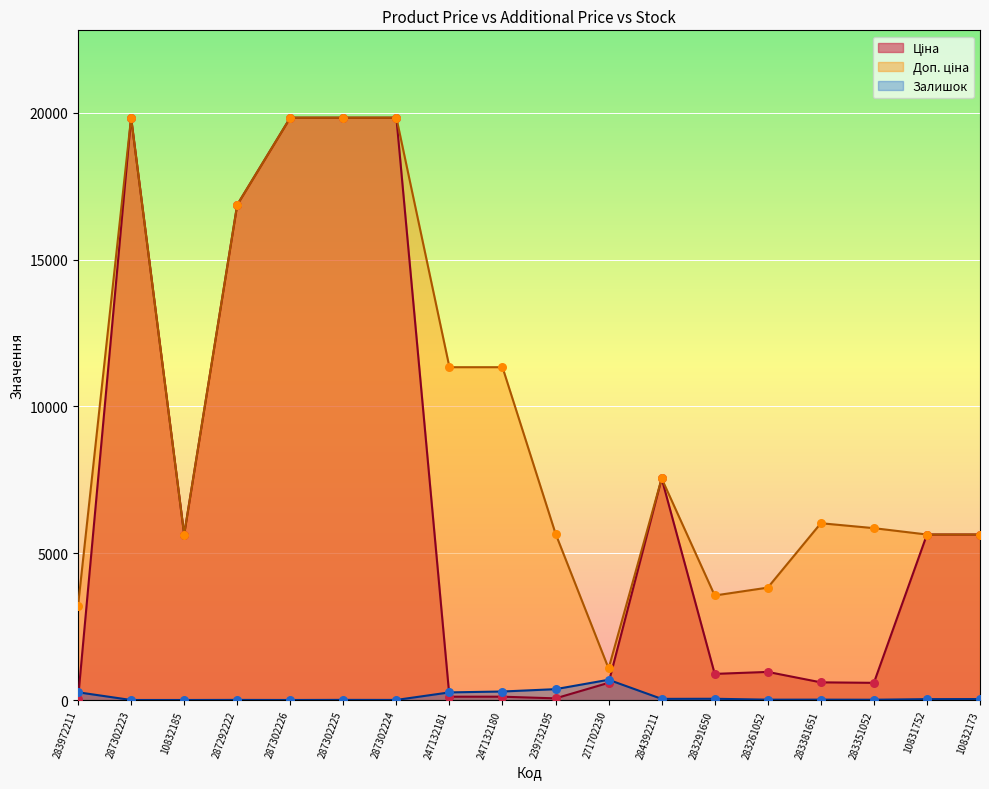

At how many categories does at least one series exceed 5971?

9